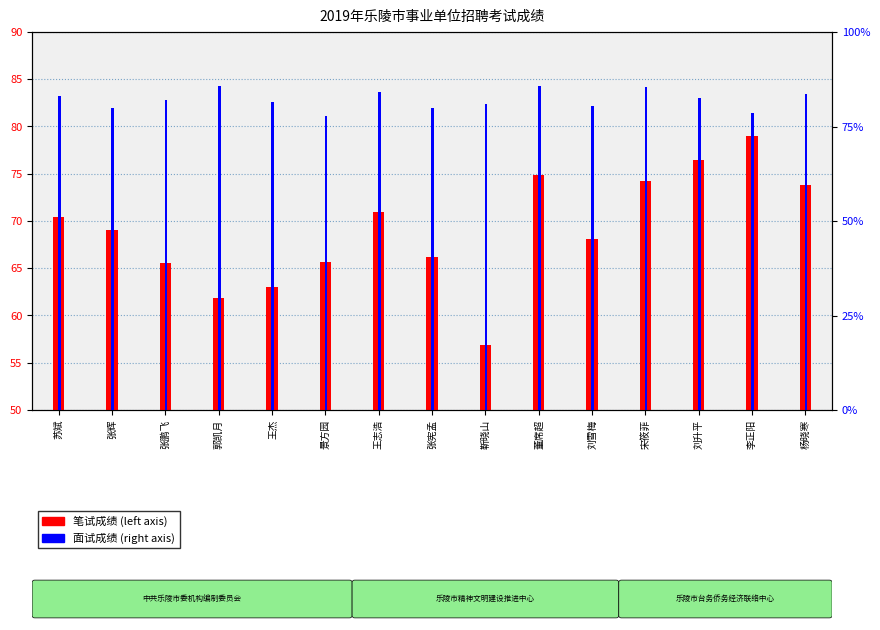

Which series has the widest spread of values?

笔试成绩